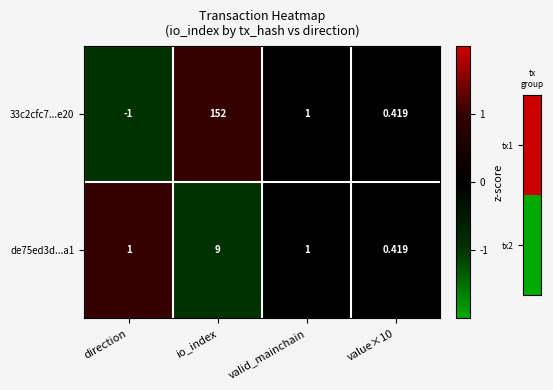

Which category has the highest value in the de75ed3d...a1 series?

io_index